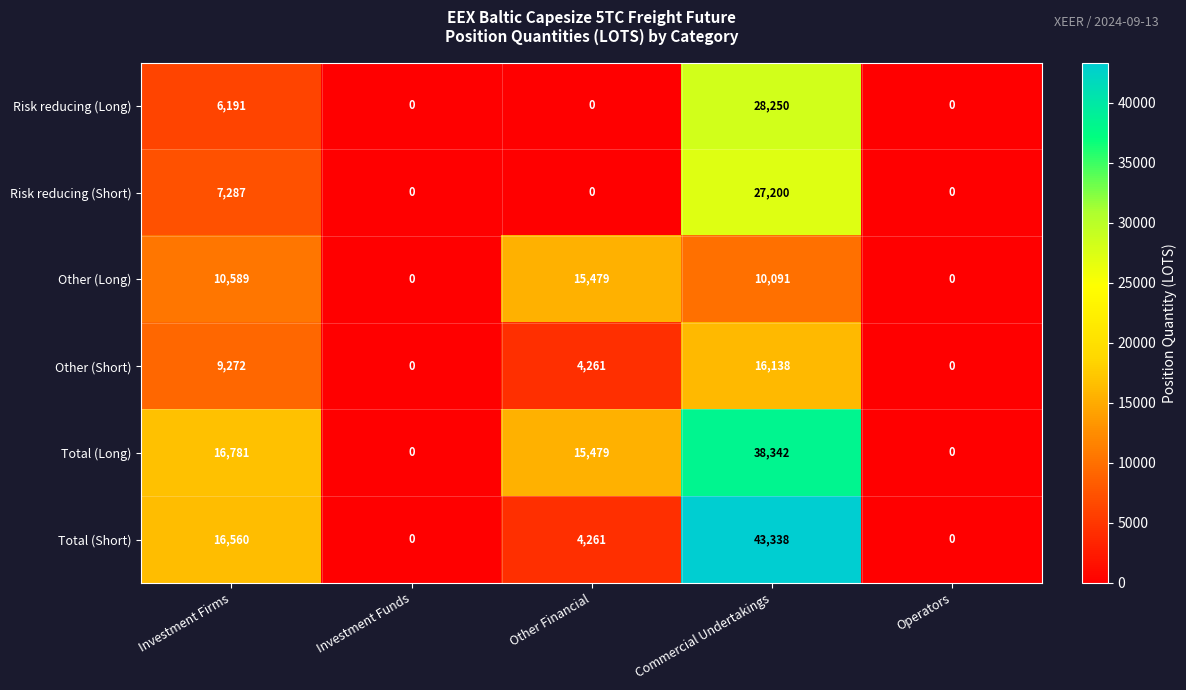

At which category is the sum across all series the highest?

Commercial Undertakings